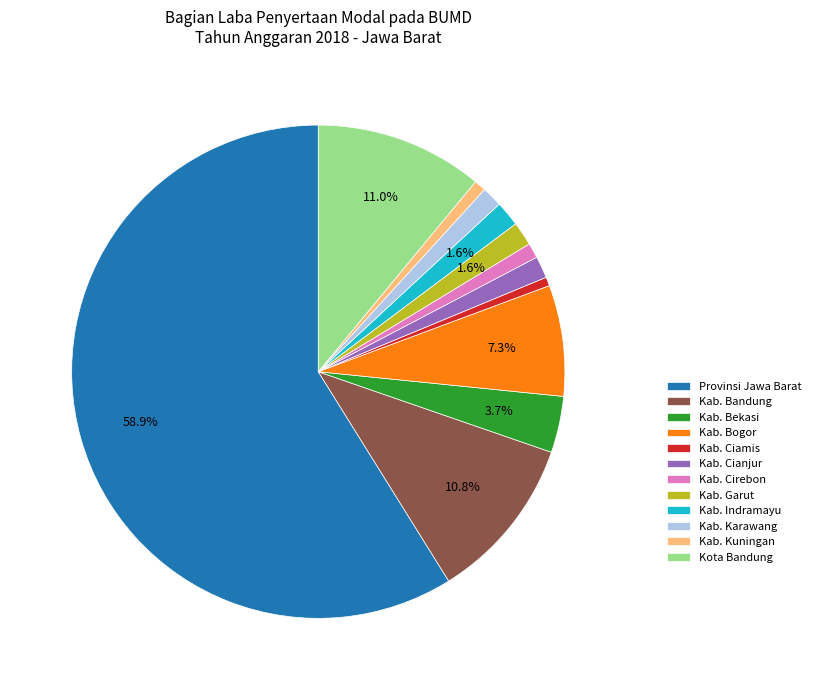

Count the number of slices in the pie.

12